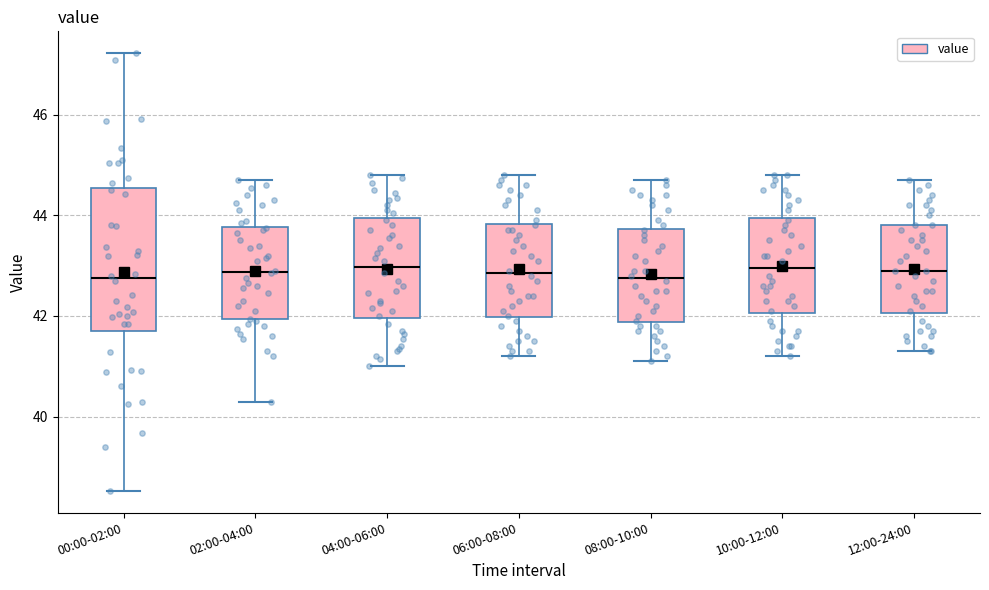

Reading left to right, transcribe this box plot: for each box, give where its median line is, the range the box spans, and where its two whiskers end, as read against the y-axis. The values are not printed on the chart, so give them approximately, as read against the axis.

00:00-02:00: median 42.8, box 41.8 to 44.6, whiskers 38.6 to 47.2
02:00-04:00: median 42.8, box 42.0 to 43.8, whiskers 40.4 to 44.8
04:00-06:00: median 43.0, box 42.0 to 44.0, whiskers 41.0 to 44.8
06:00-08:00: median 42.8, box 42.0 to 43.8, whiskers 41.2 to 44.8
08:00-10:00: median 42.8, box 41.8 to 43.8, whiskers 41.2 to 44.8
10:00-12:00: median 43.0, box 42.0 to 44.0, whiskers 41.2 to 44.8
12:00-24:00: median 43.0, box 42.0 to 43.8, whiskers 41.4 to 44.8